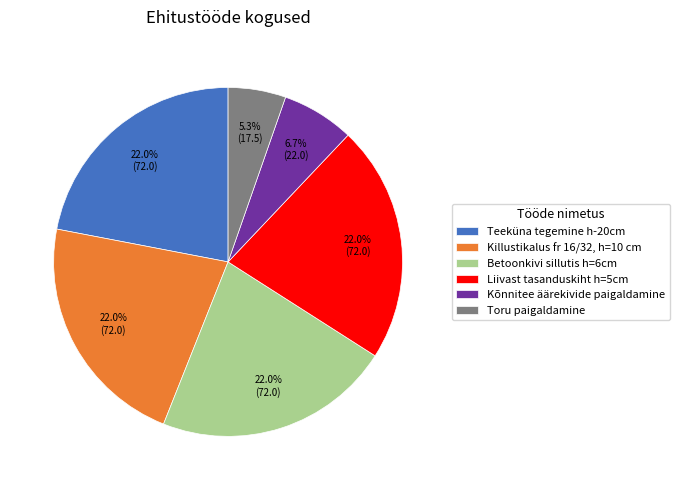

Count the number of slices in the pie.

6